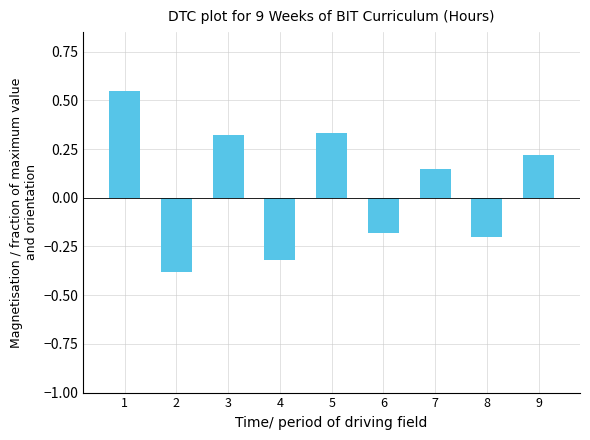

What is the sum of all values?

0.5